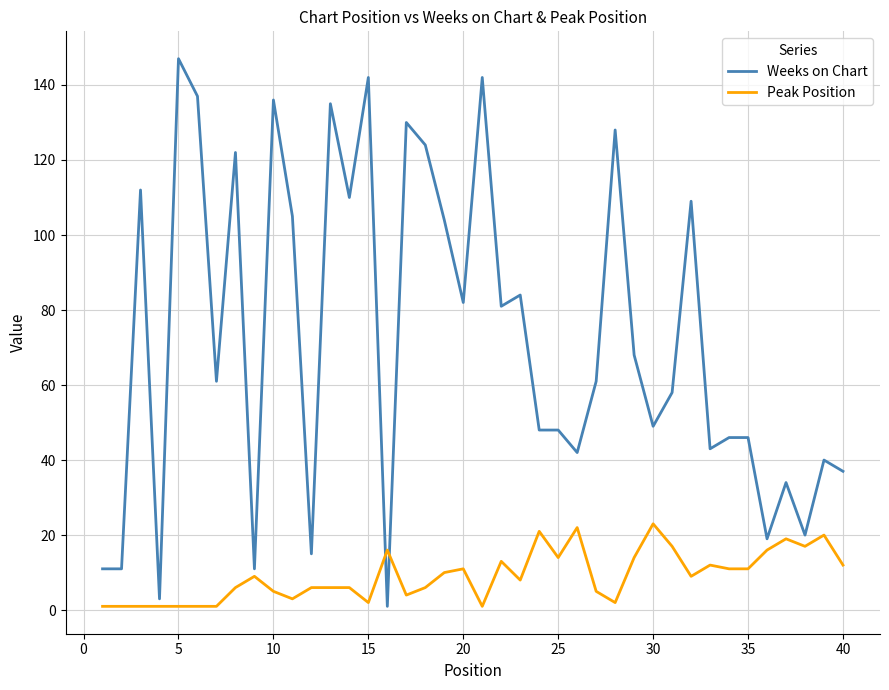

Which series ends up on top after the final intersection of Peak Position and Weeks on Chart?

Weeks on Chart